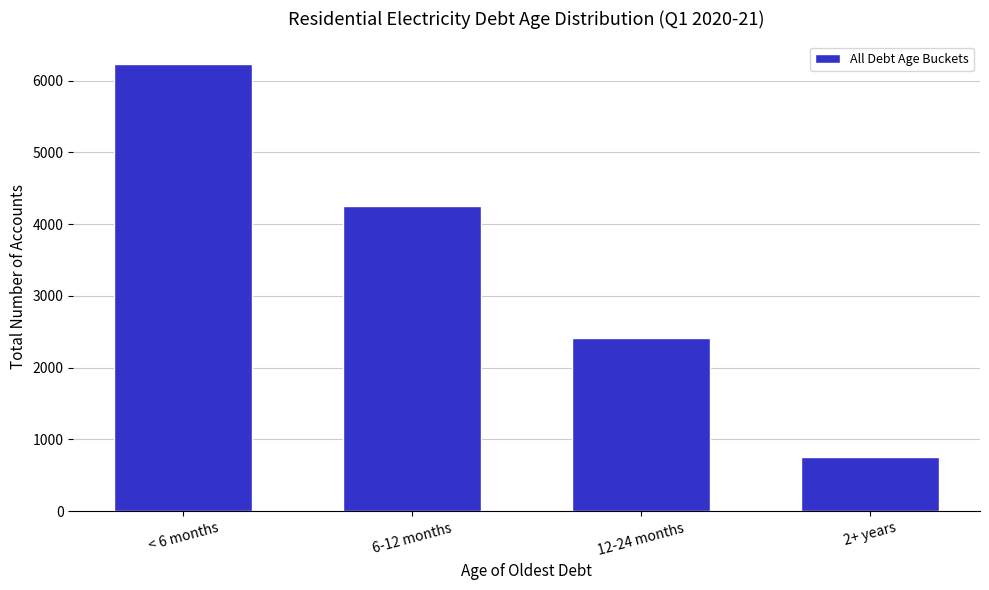

Reading left to right, extract all data points from this chart.

6236	4255	2418	749